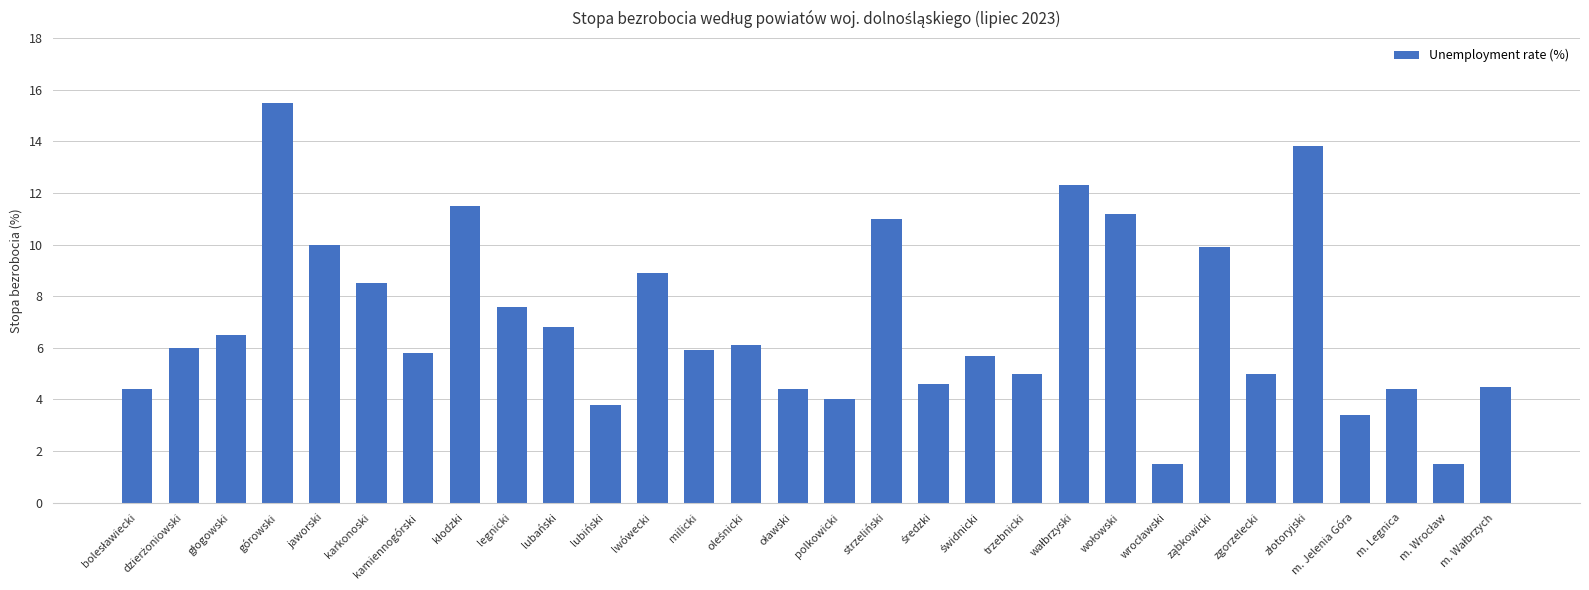

How many values are below 6?

15